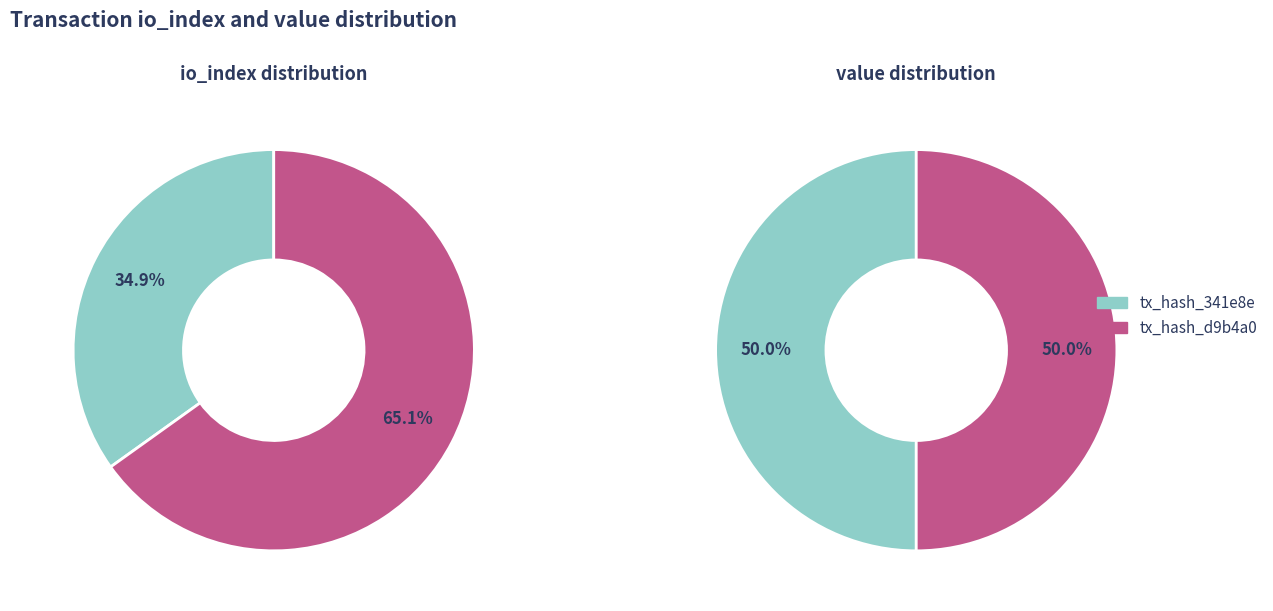

What percentage is the io_index_values slice, to the nearest percent?

35%